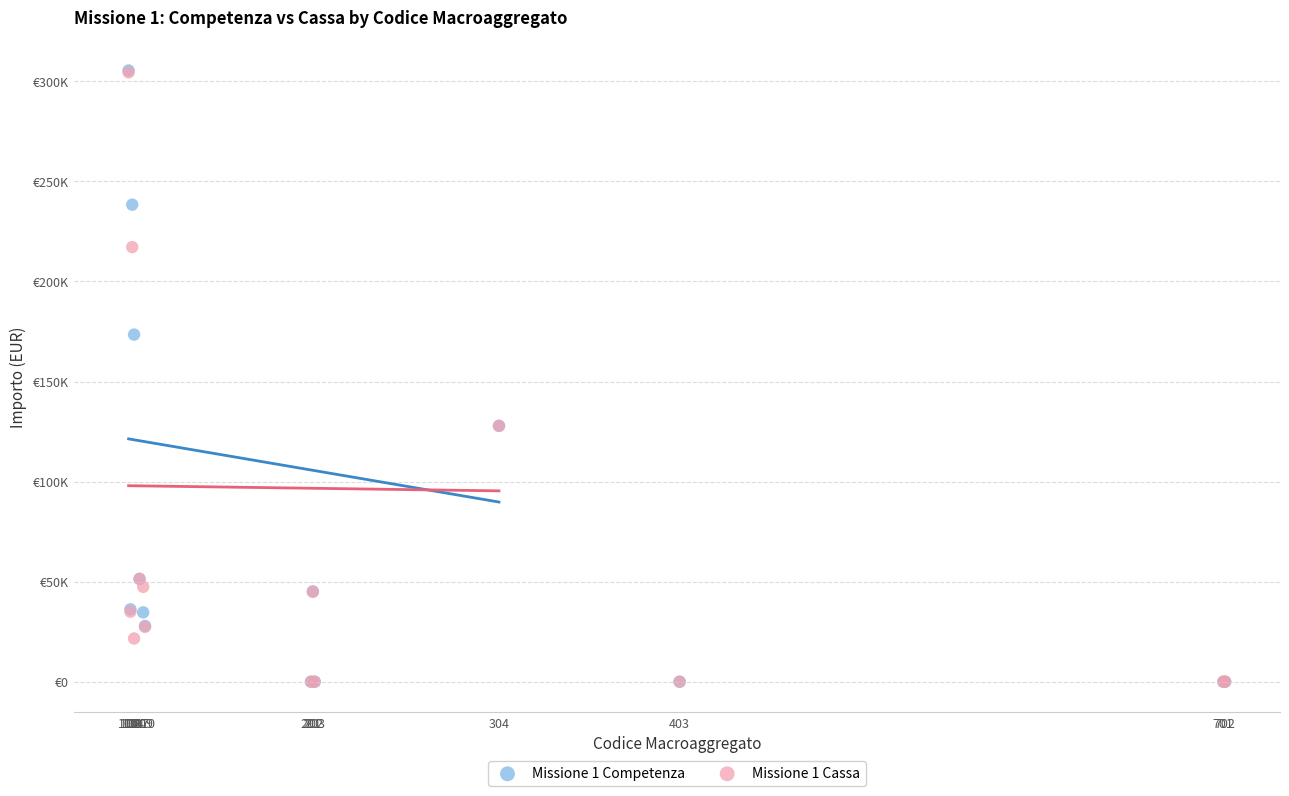

What are all the series names shown in the legend?

Missione 1 Competenza, Missione 1 Cassa